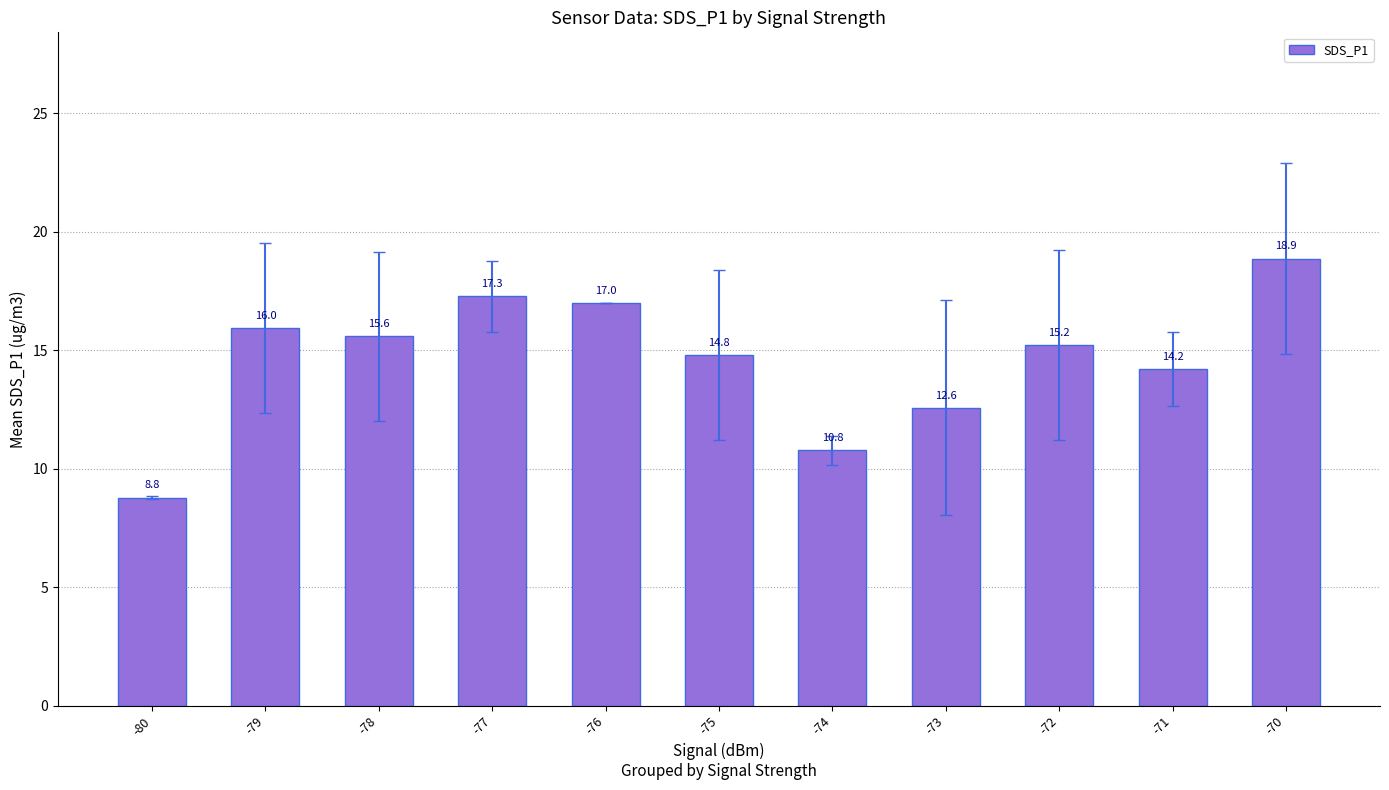

List the labels in order of value, largest first.

-70, -77, -76, -79, -78, -72, -75, -71, -73, -74, -80